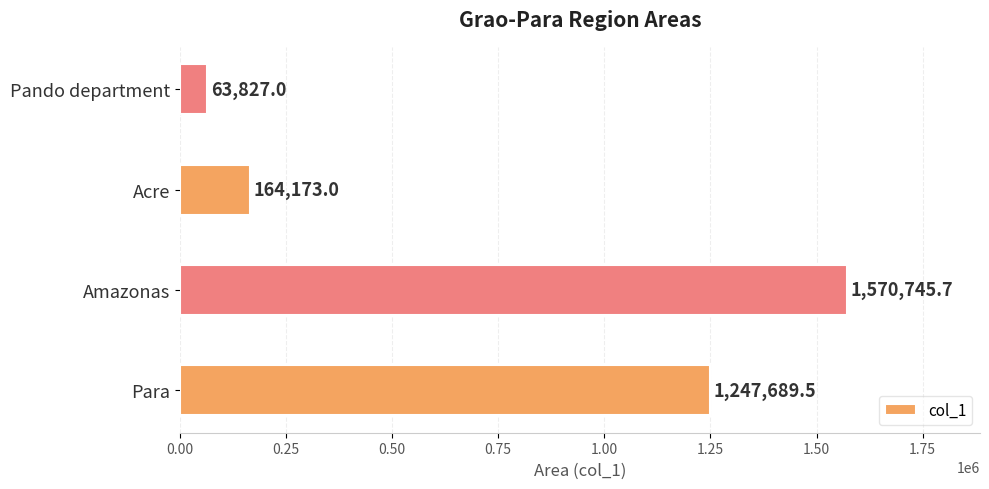

Rank the categories by value from lowest to highest.

Pando department, Acre, Para, Amazonas